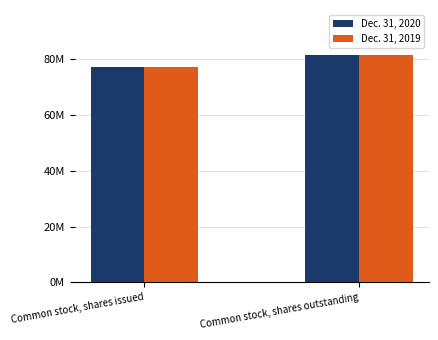

Reading left to right, what are all the values shown in this chart?

Dec. 31, 2020: 77195704	81269868
Dec. 31, 2019: 77195704	81269868